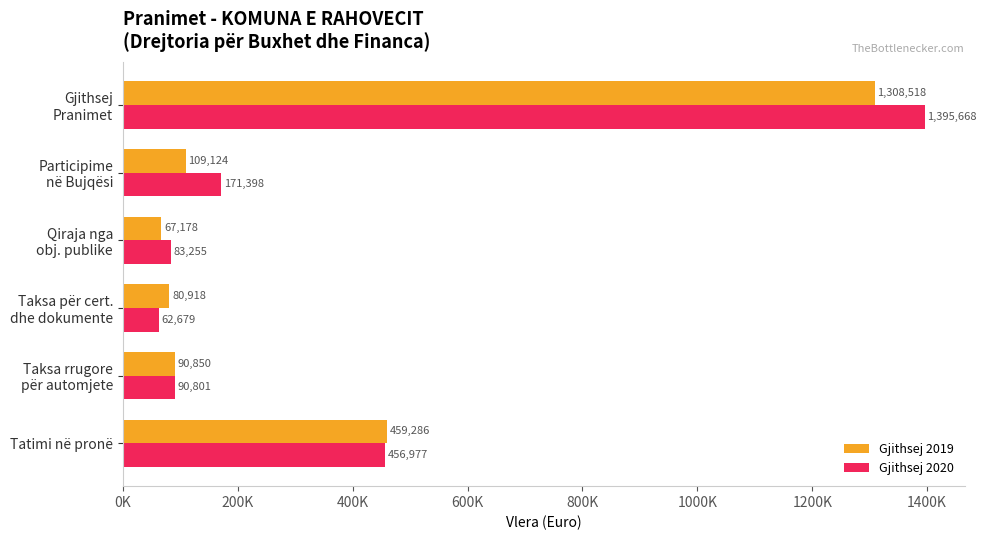

What are all the series names shown in the legend?

Gjithsej 2019, Gjithsej 2020